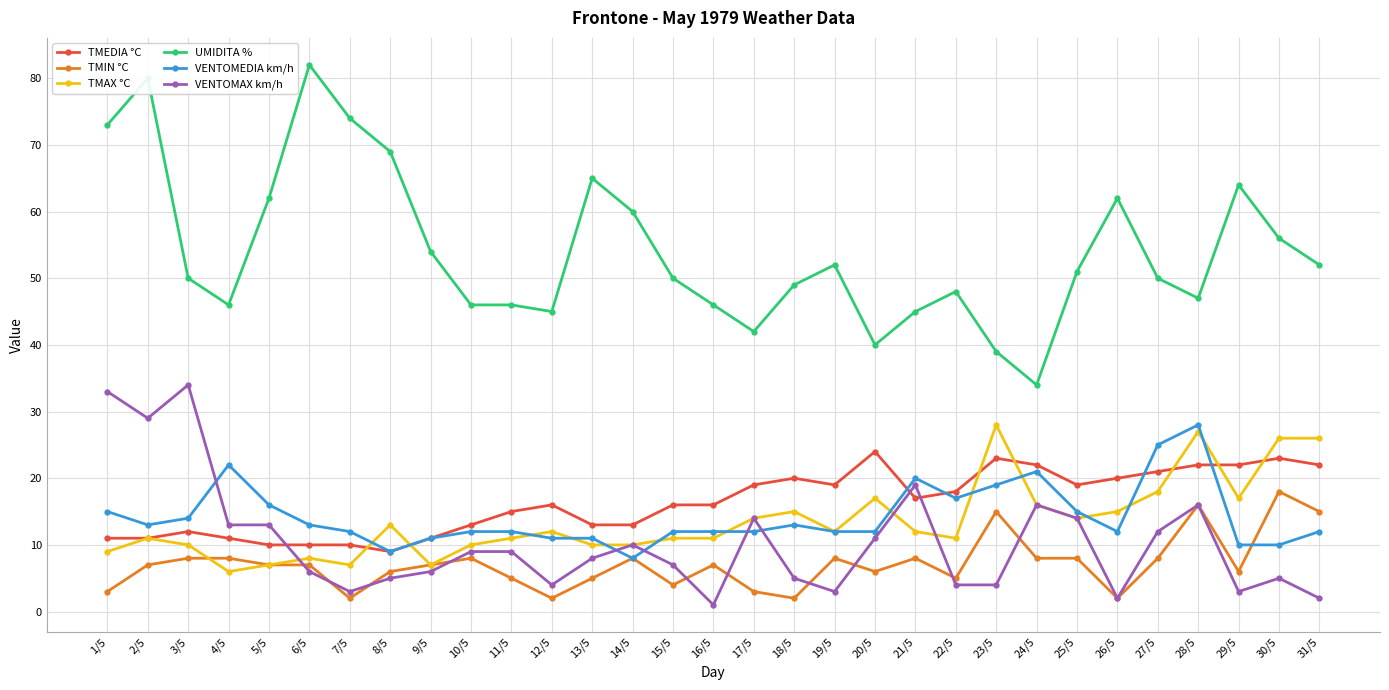

After their last crossing, which series has the higher values: VENTOMEDIA km/h or TMEDIA °C?

TMEDIA °C